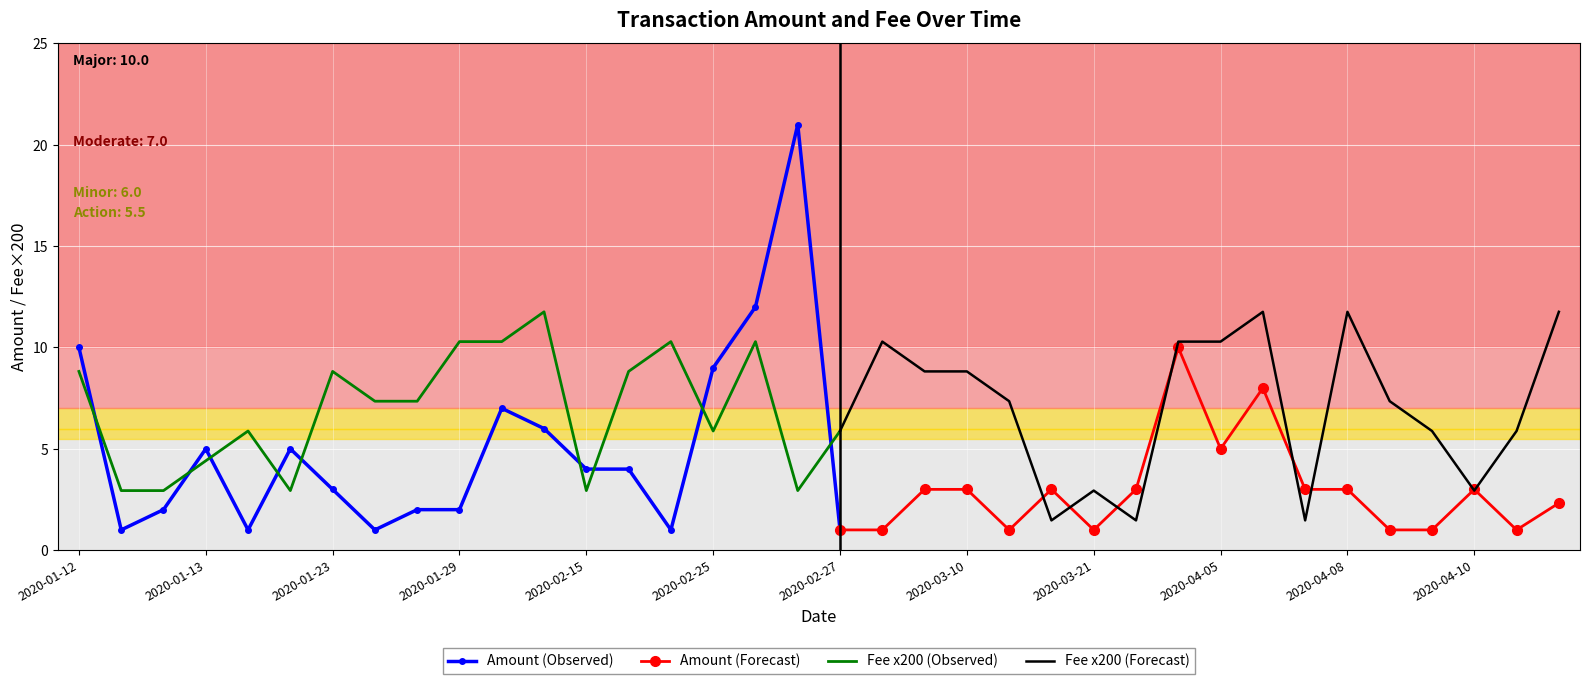

Is it true that Amount equals 0.4 at 2020-01-15?

False